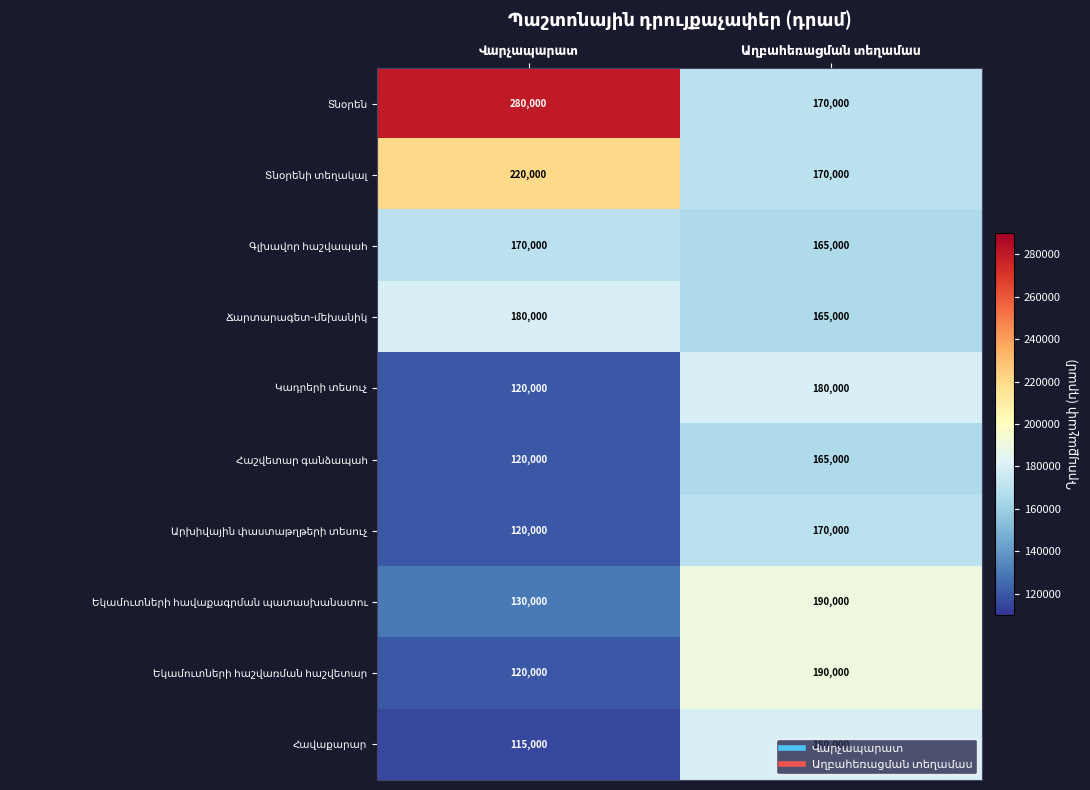

What is the smallest value displayed?

115000